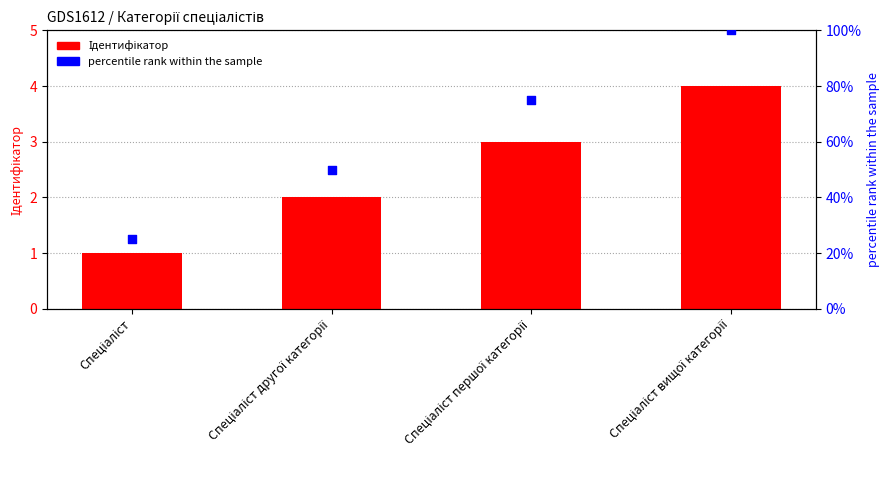

Which series contains the highest Y value?

percentile rank within the sample